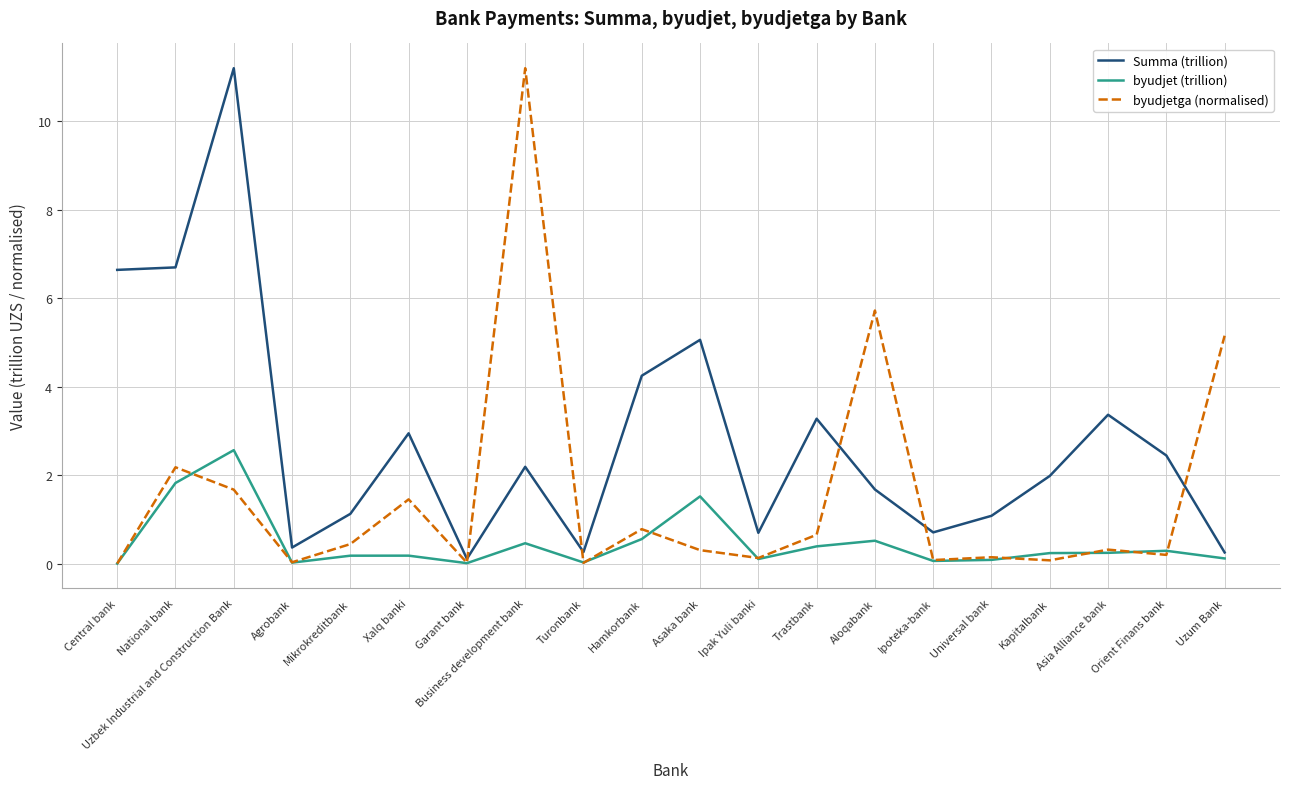

At which label does byudjet (trillion) reach its peak?

Uzbek Industrial and Construction Bank